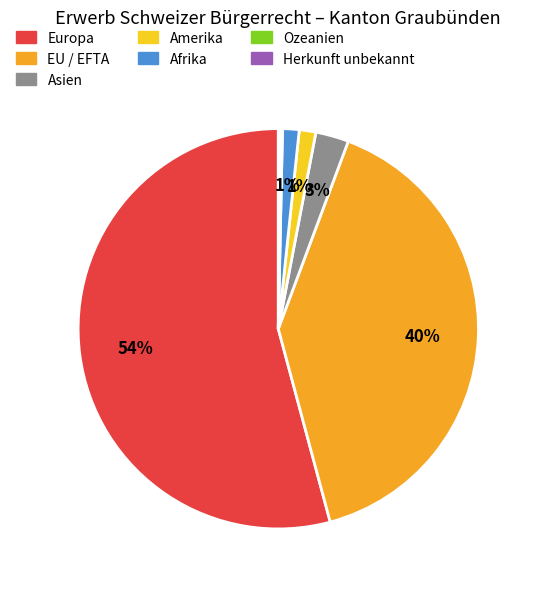

True or false: Asien accounts for 3% of the total.

True